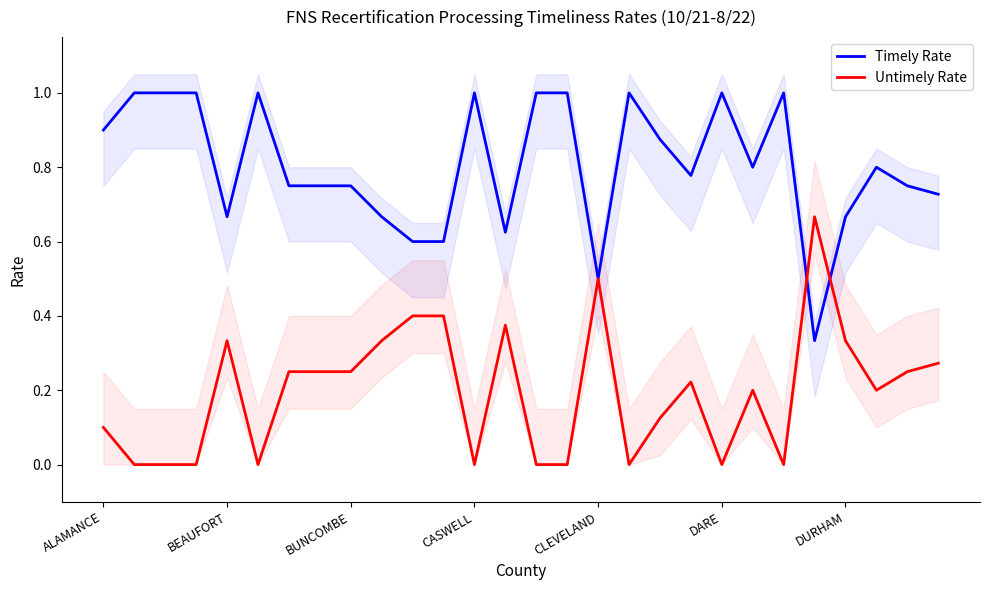

After their last crossing, which series has the higher values: Untimely Rate or Timely Rate?

Timely Rate